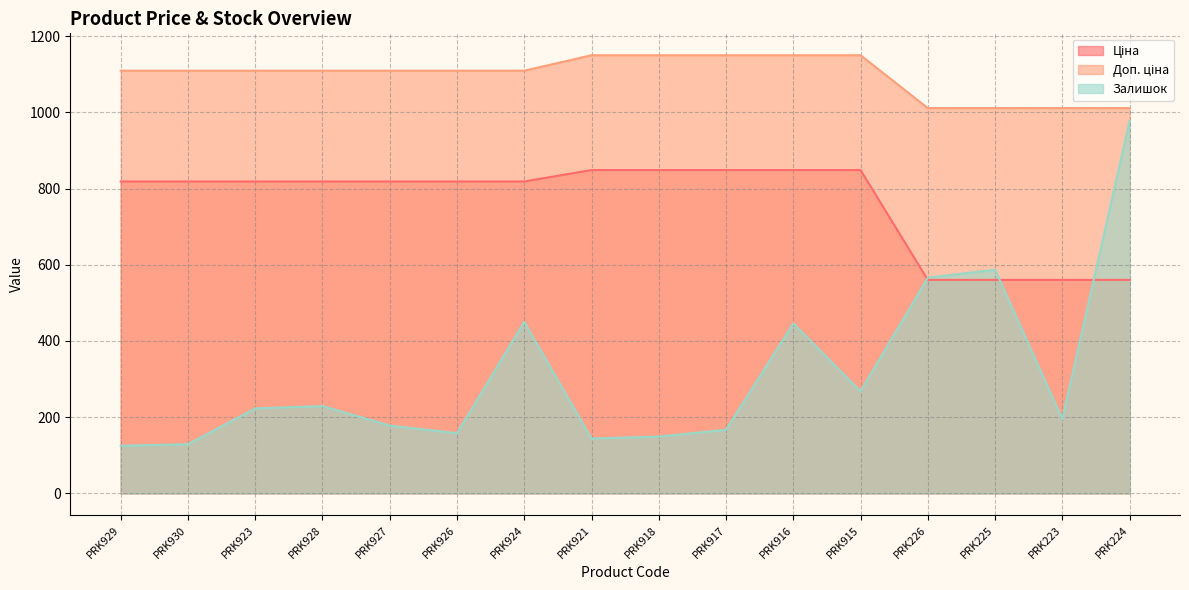

How many lines are shown in the chart?

3